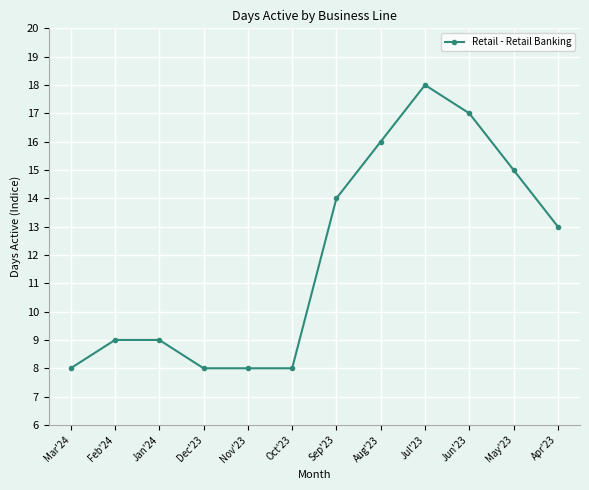

What is the average value?

12